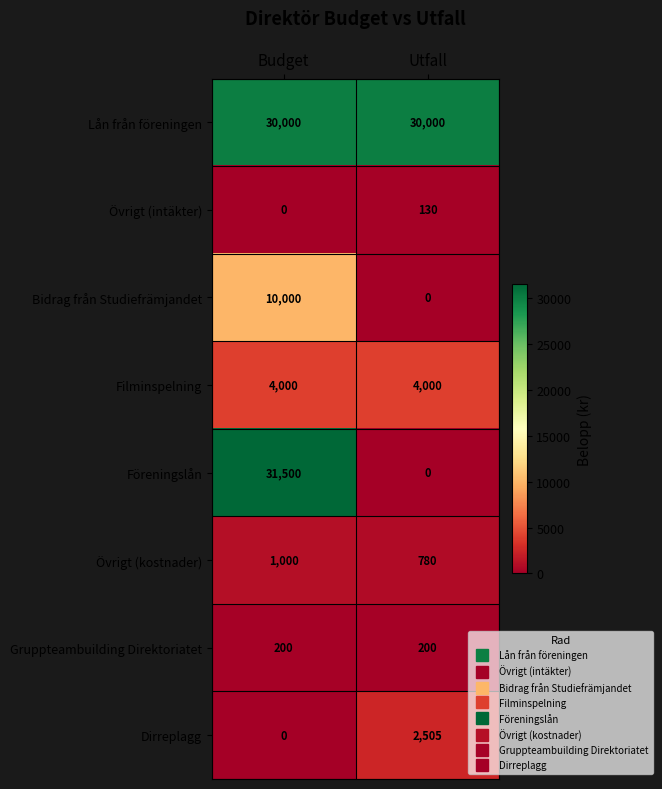

At how many categories does at least one series exceed 3931?

2